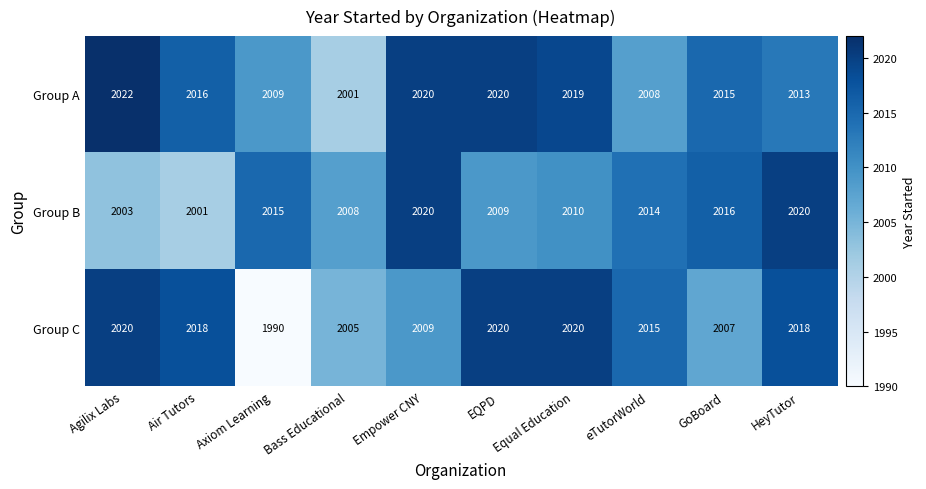

What is the average value of the Group A series?

2014